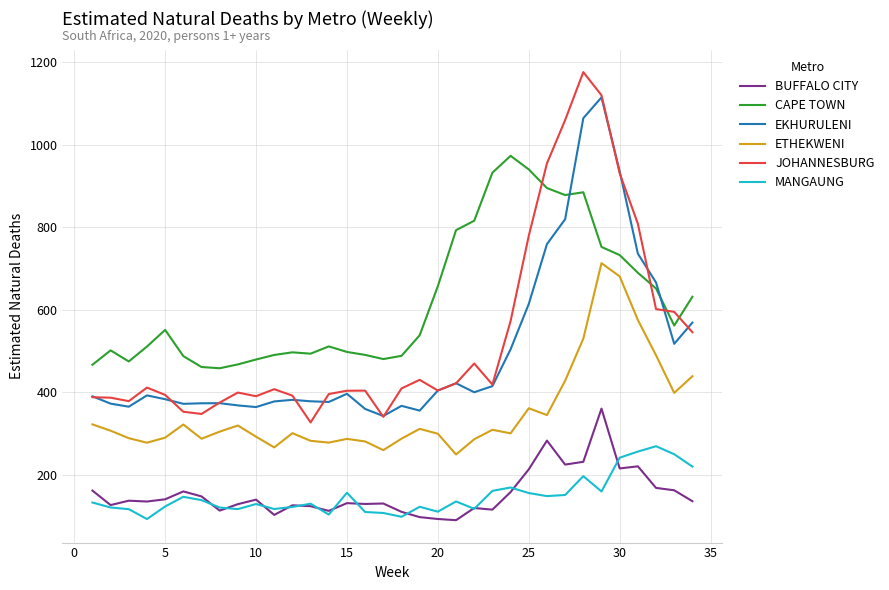

Which series has the widest spread of values?

JOHANNESBURG